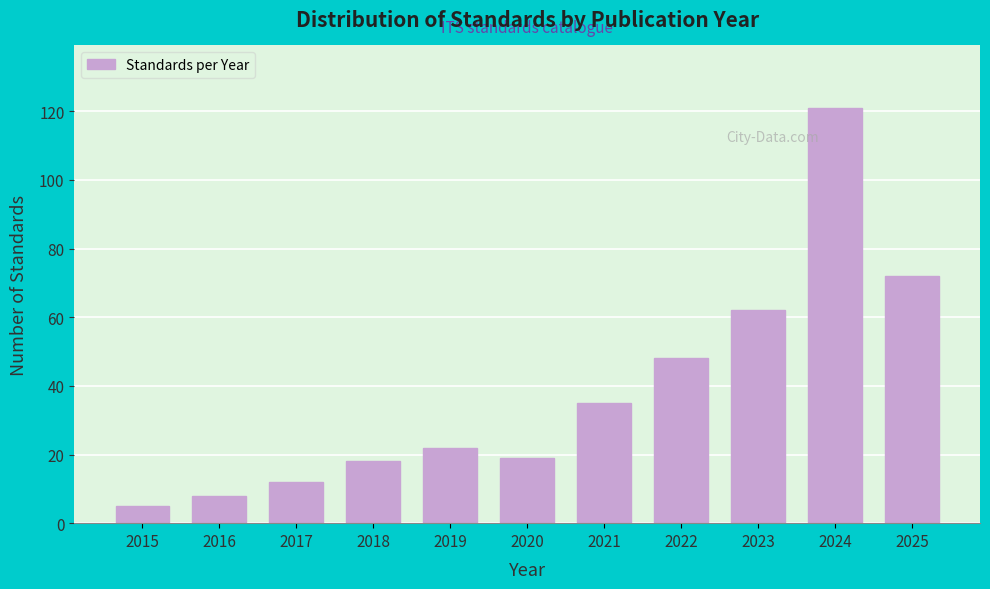

Reading left to right, what are all the values shown in this chart?

5	8	12	18	22	19	35	48	62	121	72